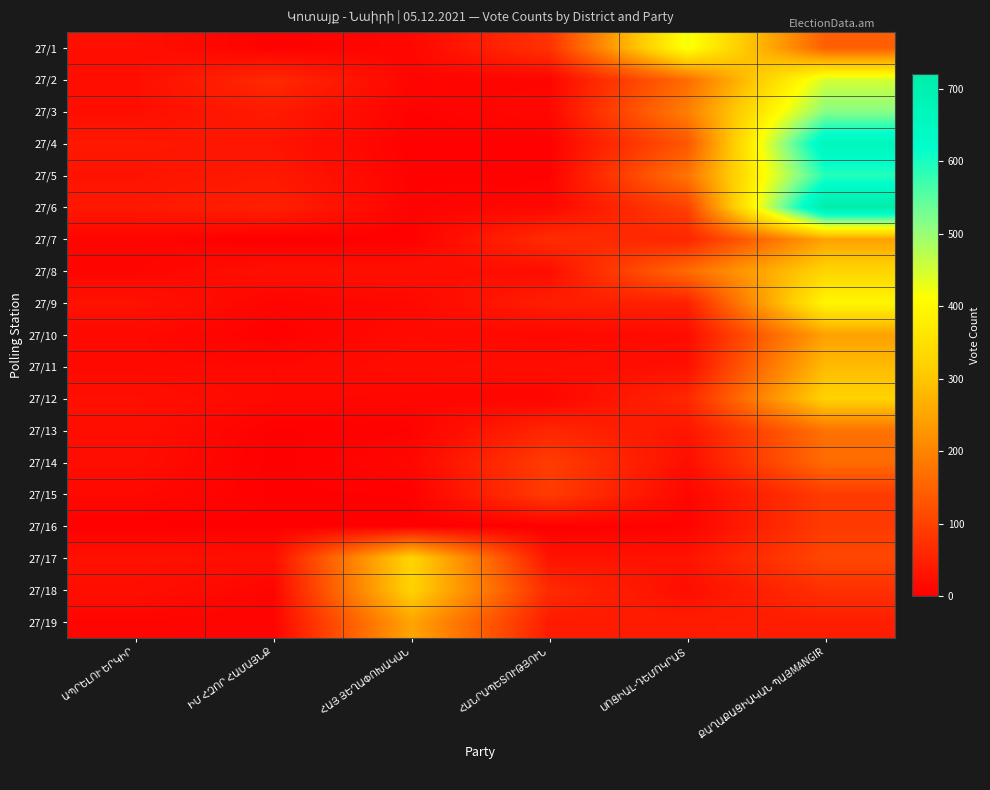

What is the maximum value shown in the chart?

721